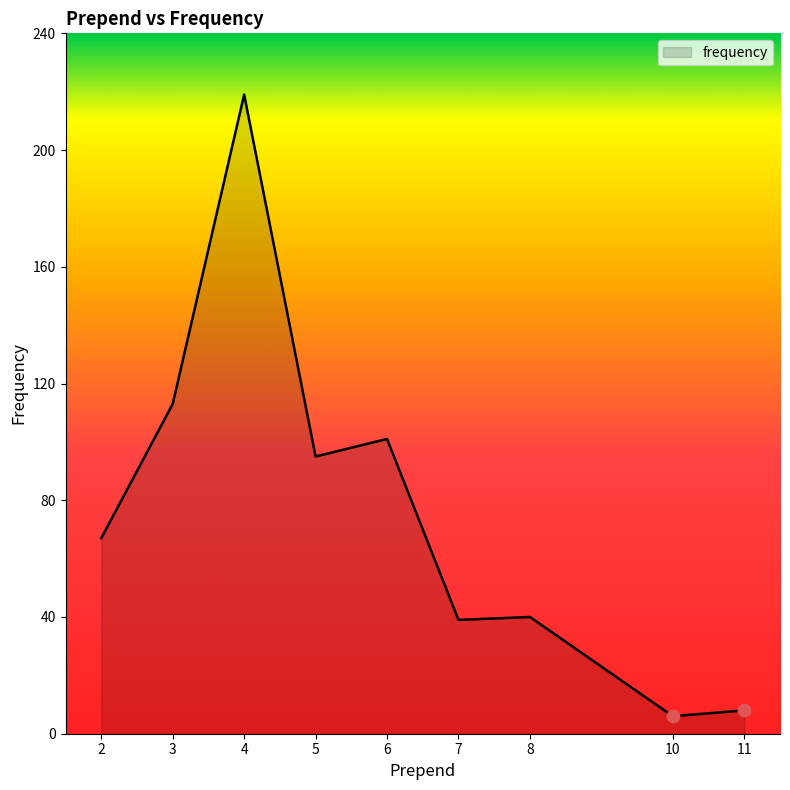

Approximately how many times larger is the value at 7 compared to 3?

0.3